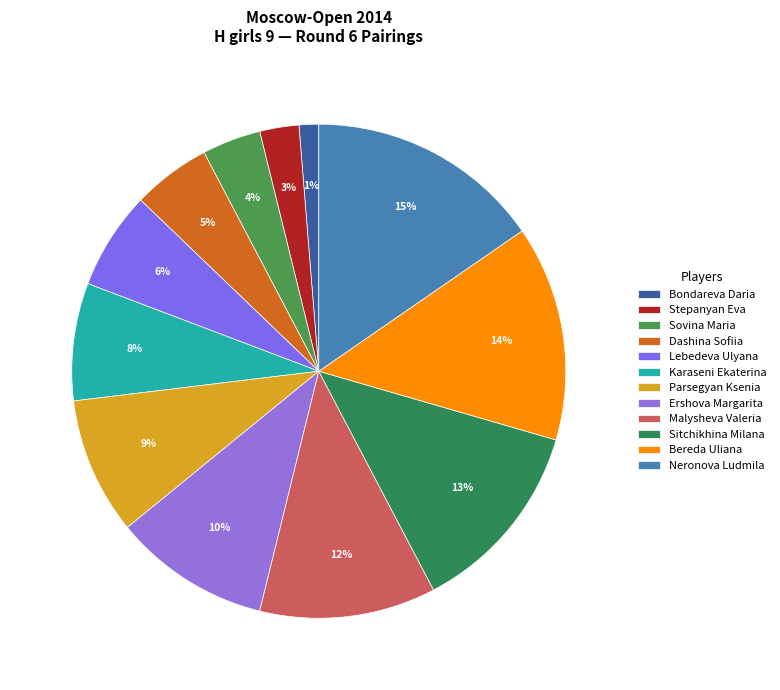

Do Stepanyan Eva and Karaseni Ekaterina together represent more than half of the pie?

No